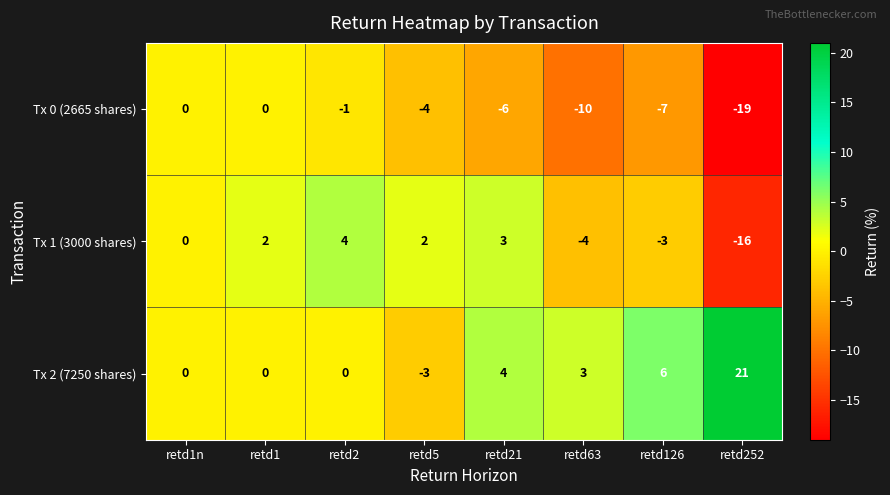

Is it true that Tx 1 (3000 shares) equals 1 at retd2?

False